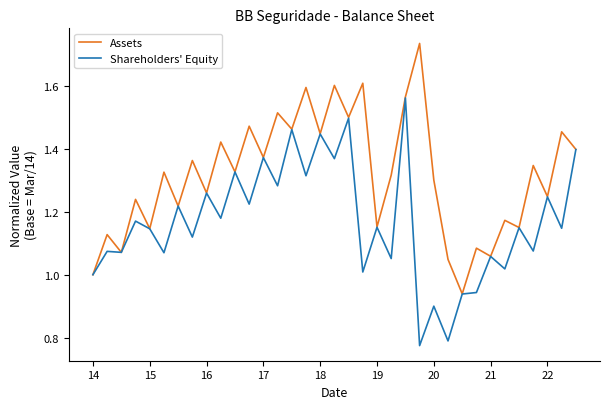

Does the chart display data point markers on the line(s)?

No